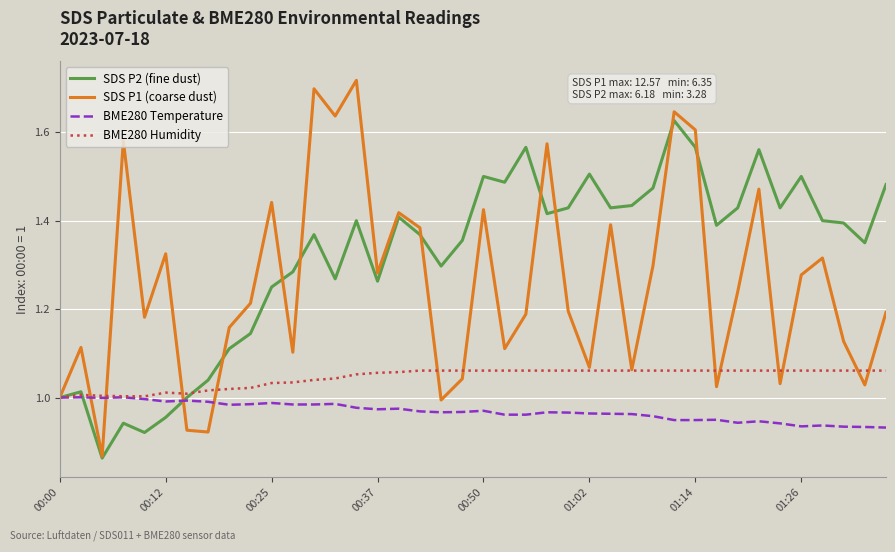

Which series has the widest spread of values?

SDS P1 (coarse dust)